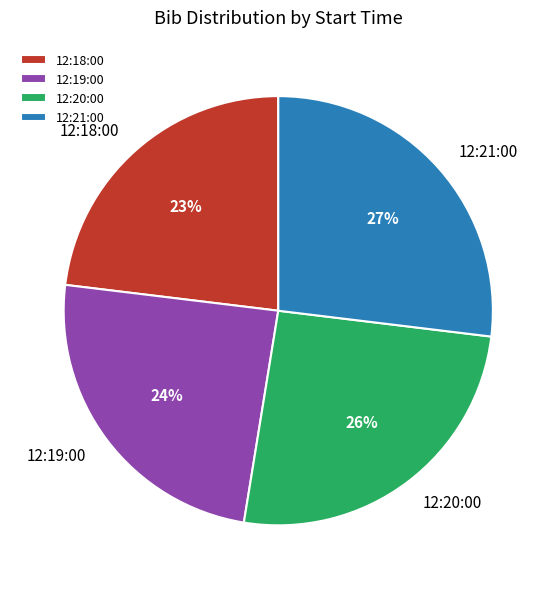

Which has a higher value, 12:19:00 or 12:21:00?

12:21:00